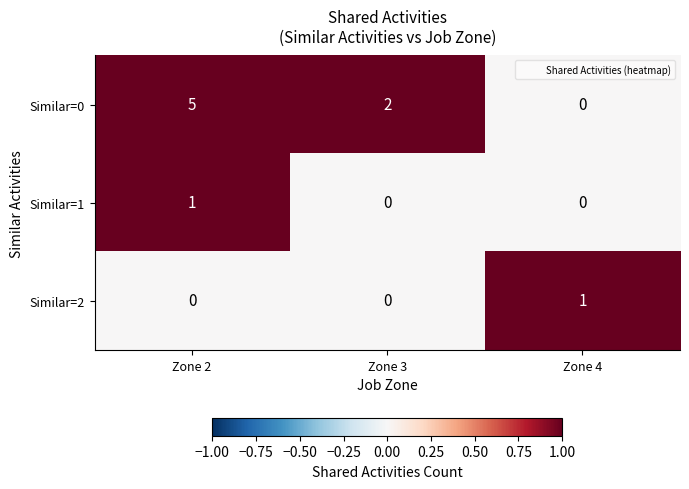

Reading left to right, transcribe all the data shown in this chart.

Similar=0: Zone 2=5	Zone 3=2	Zone 4=0
Similar=1: Zone 2=1	Zone 3=0	Zone 4=0
Similar=2: Zone 2=0	Zone 3=0	Zone 4=1